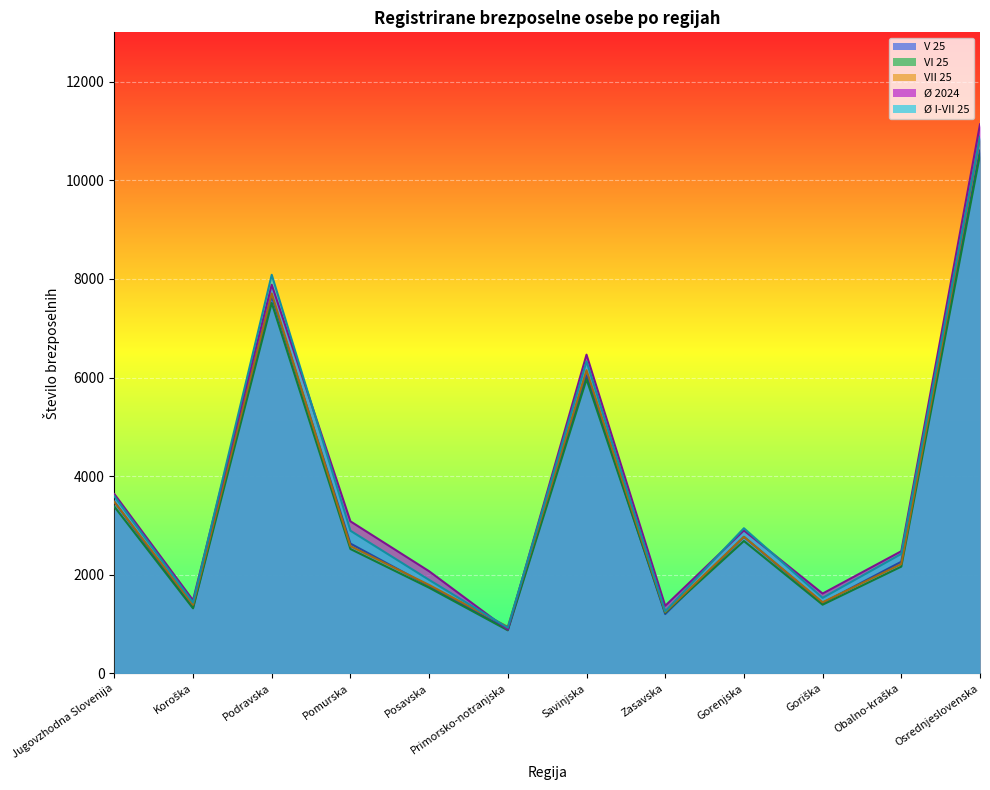

Which category has the highest value across all series?

Osrednjeslovenska